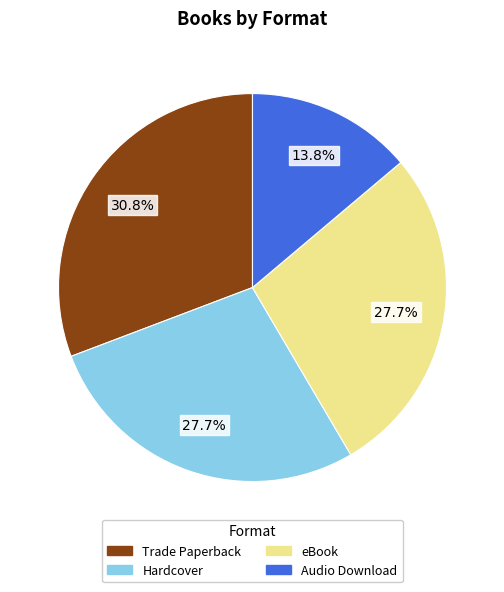

How many segments does this pie chart have?

4